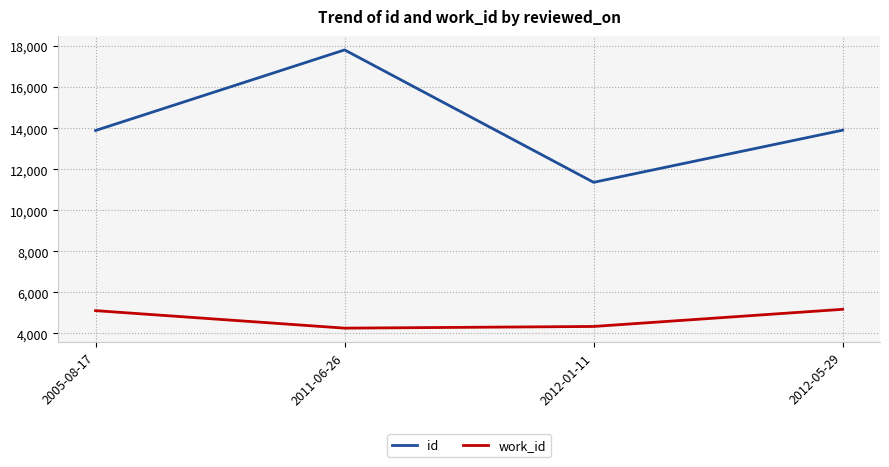

What is the lowest value of the id series?

11364